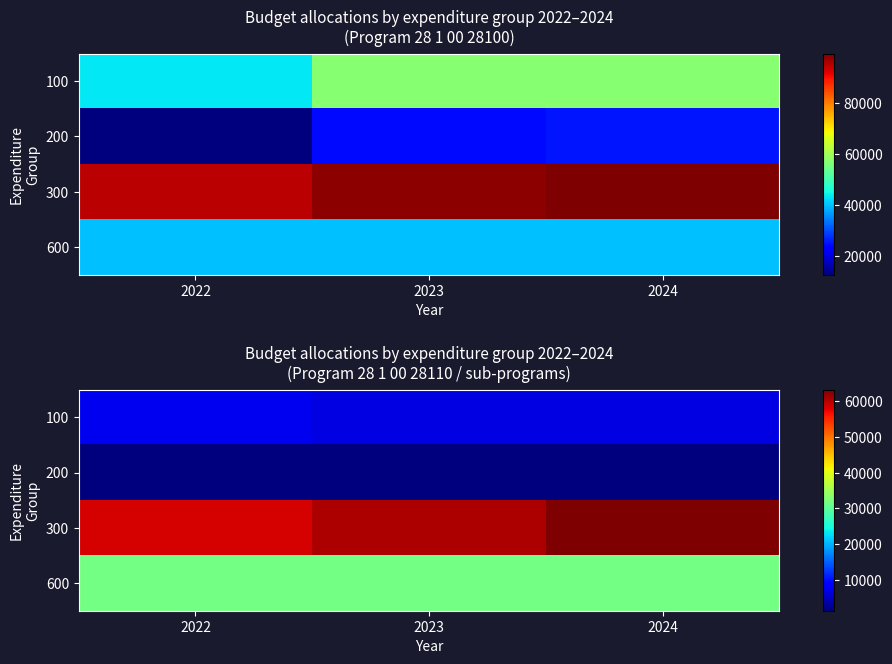

True or false: 300 has a value of 58383.5 at 2022.

True